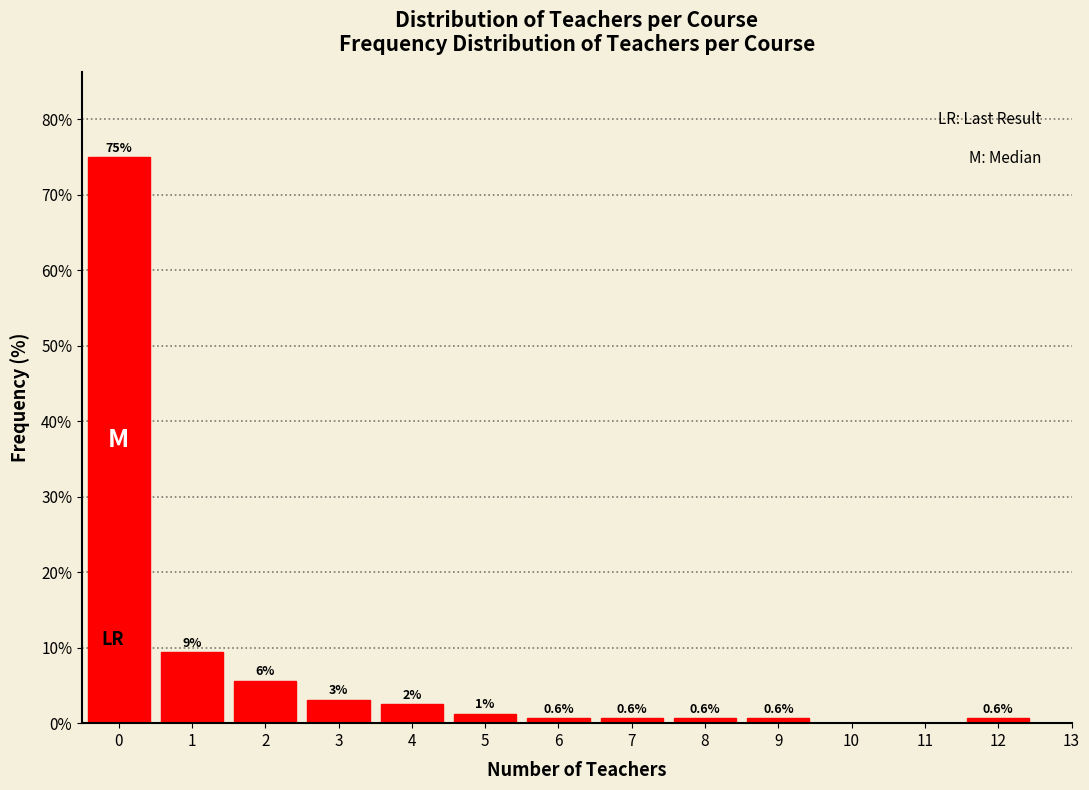

Over which range of the x-axis is the bar tallest?

-0.5 to 0.5